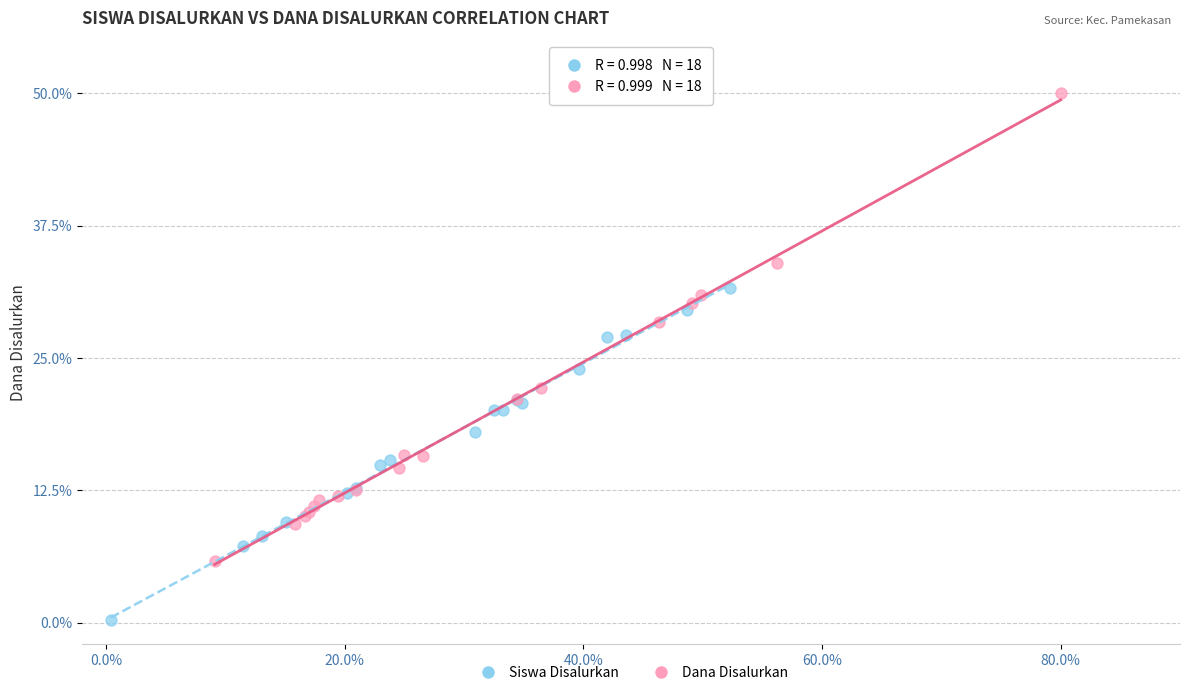

Which series reaches the maximum Y coordinate?

Dana Disalurkan